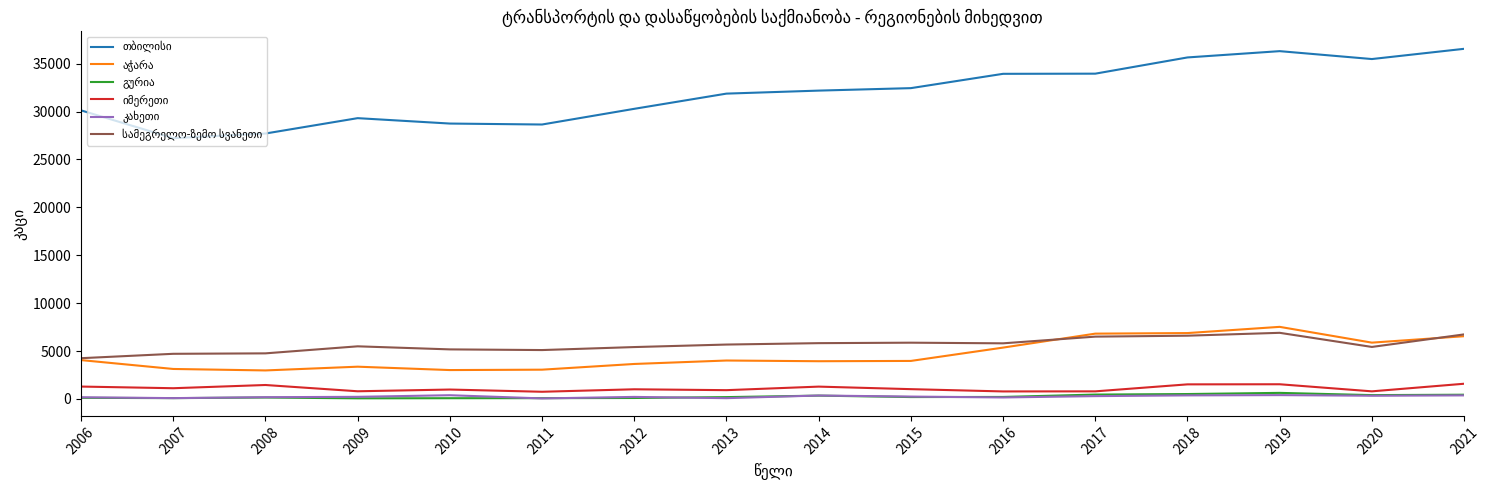

At which label does კახეთი reach its minimum?

2011